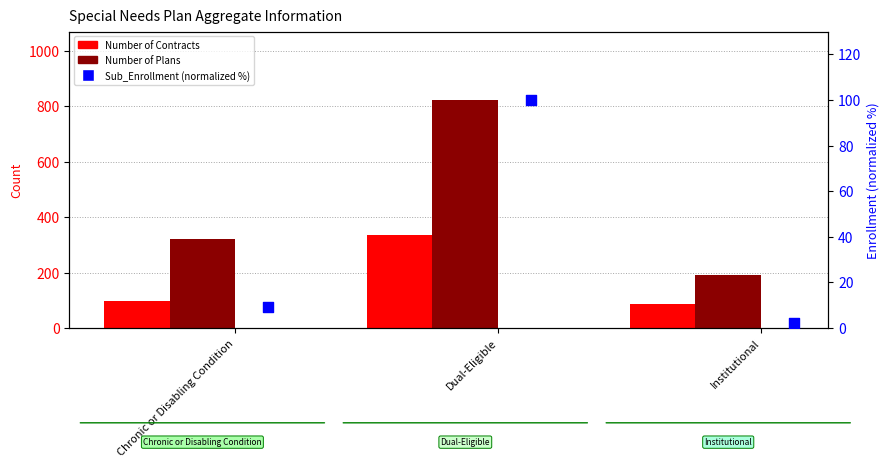

Which series has the largest total across all categories?

Number of Plans